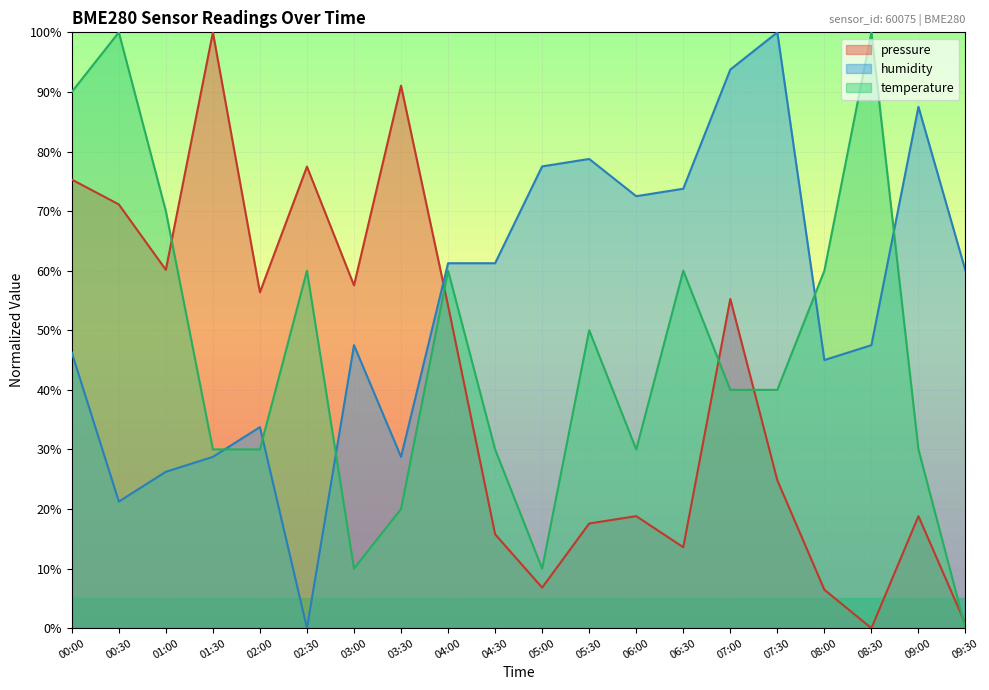

How many intersections are there between pressure and temperature?

5